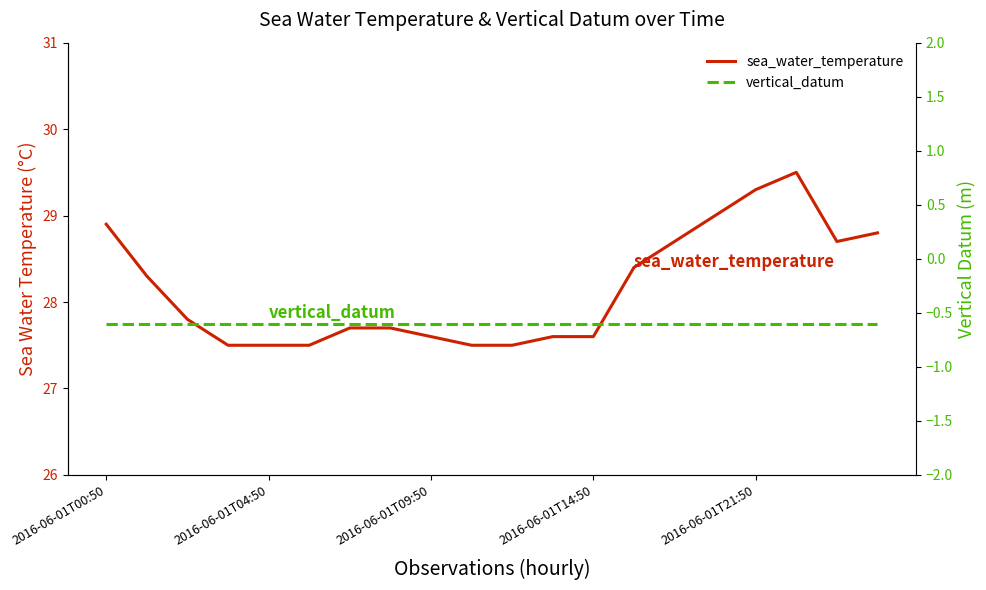

Which series has the largest range (max minus min)?

sea_water_temperature